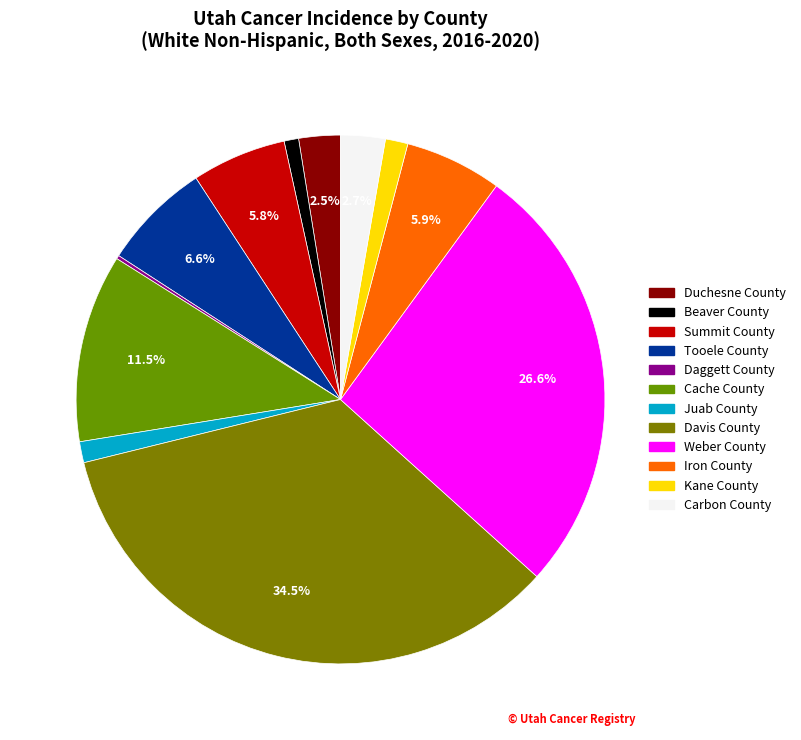

Approximately how many times larger is the value at Kane County compared to Tooele County?

0.2